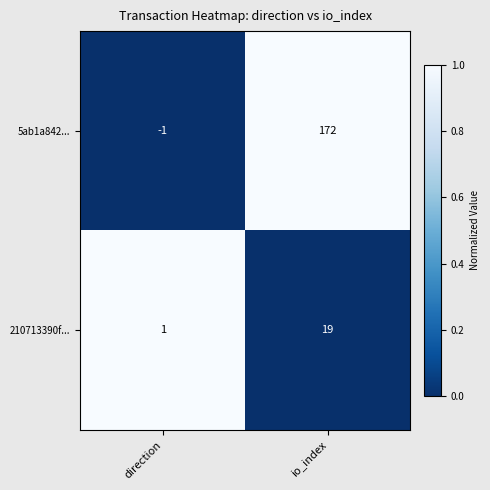

Which category has the highest value across all series?

io_index